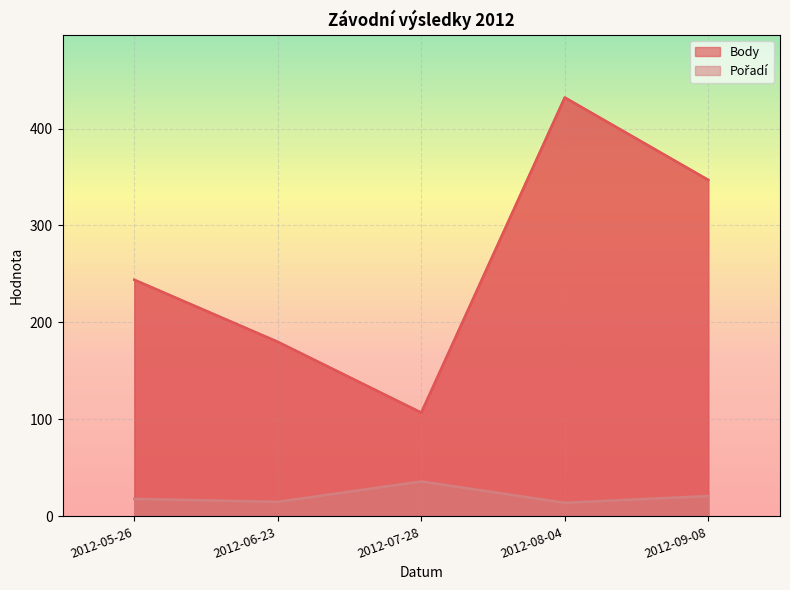

Read the Body value at 2012-08-04, to the nearest 10.

430